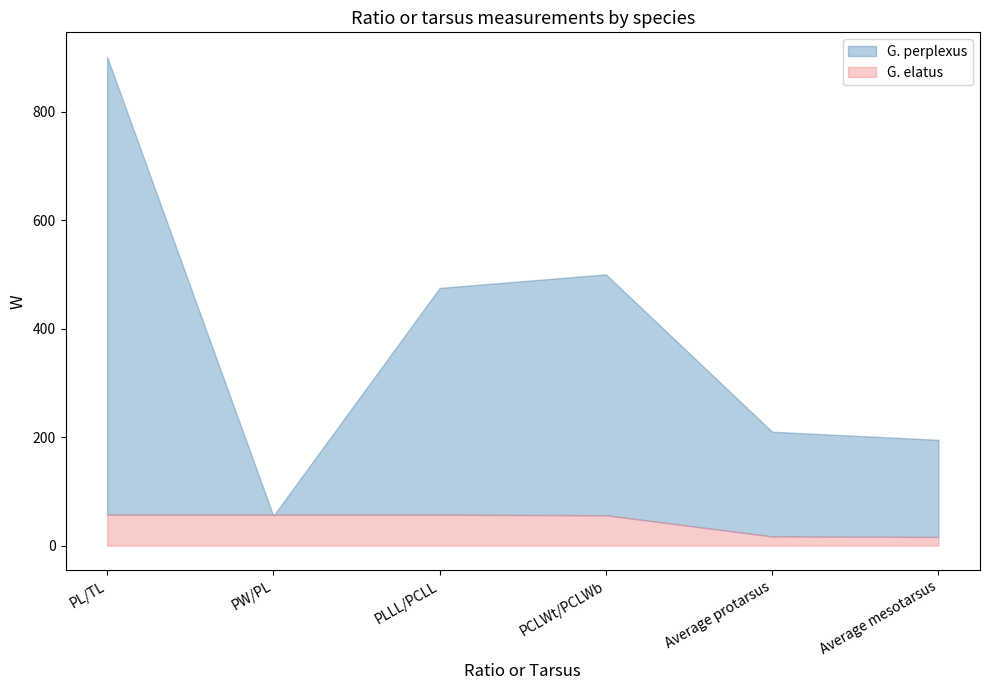

At which category is the sum across all series the highest?

PL/TL